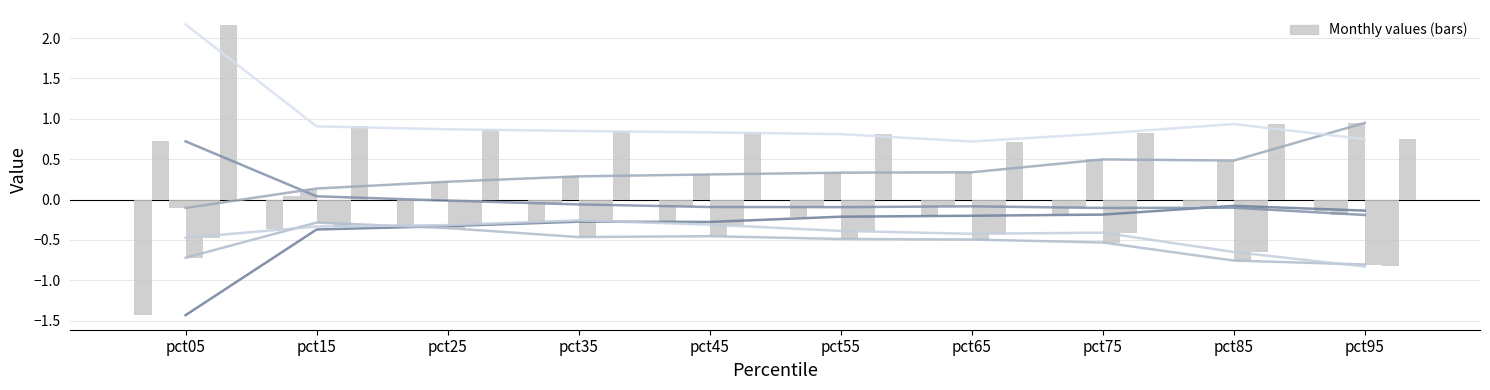

How many groups of bars are there?

10